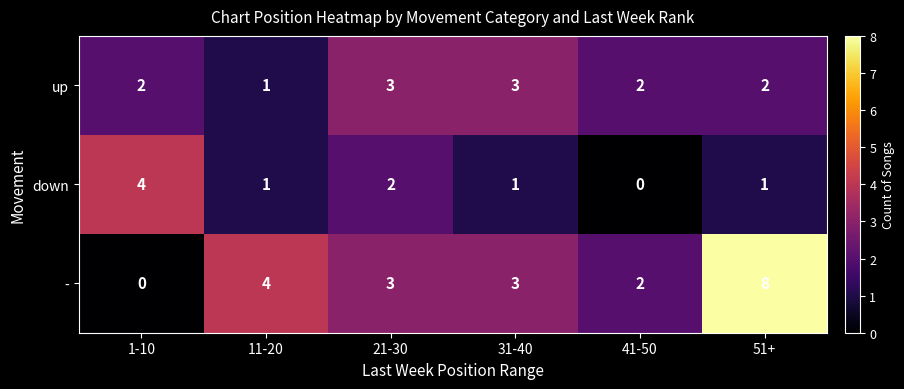

Read the - value at 21-30.

3